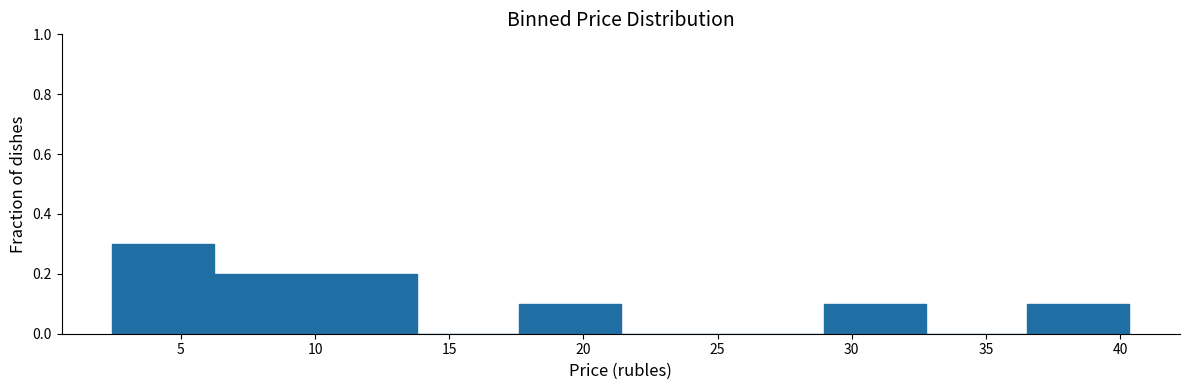

Reading left to right, list every bar in this chart as the range it spans on the x-axis followed by its height. Neither the bar edges nor the heights are printed on the chart, so give them approximately, as read against the axes.

2.5 to 6.0: 0.3
6.0 to 10.0: 0.2
10.0 to 14.0: 0.2
14.0 to 17.5: 0
17.5 to 21.5: 0.1
21.5 to 25.0: 0
25.0 to 29.0: 0
29.0 to 33.0: 0.1
33.0 to 36.5: 0
36.5 to 40.5: 0.1